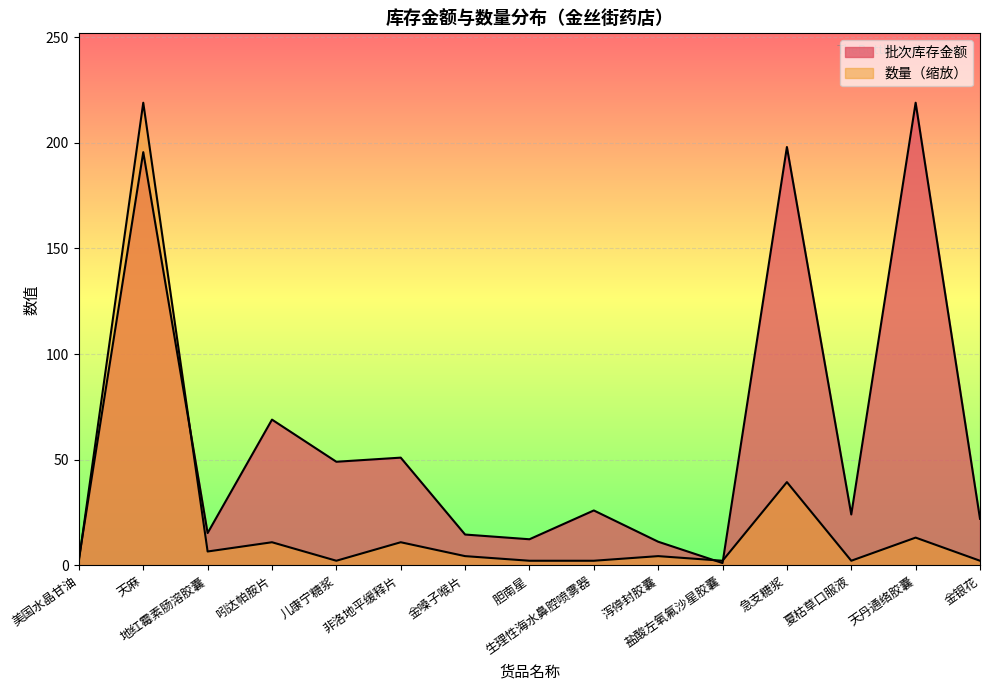

What is the value of the 数量 point at the 14th from the left?

13.1